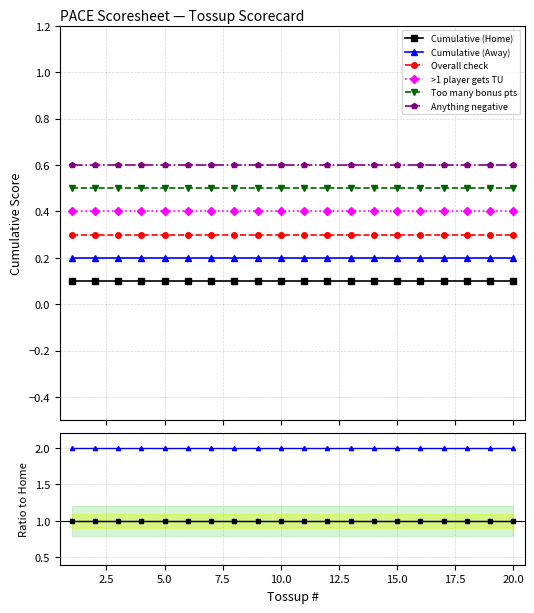

Is it true that Cumulative (Home) equals 0.4 at 15?

False